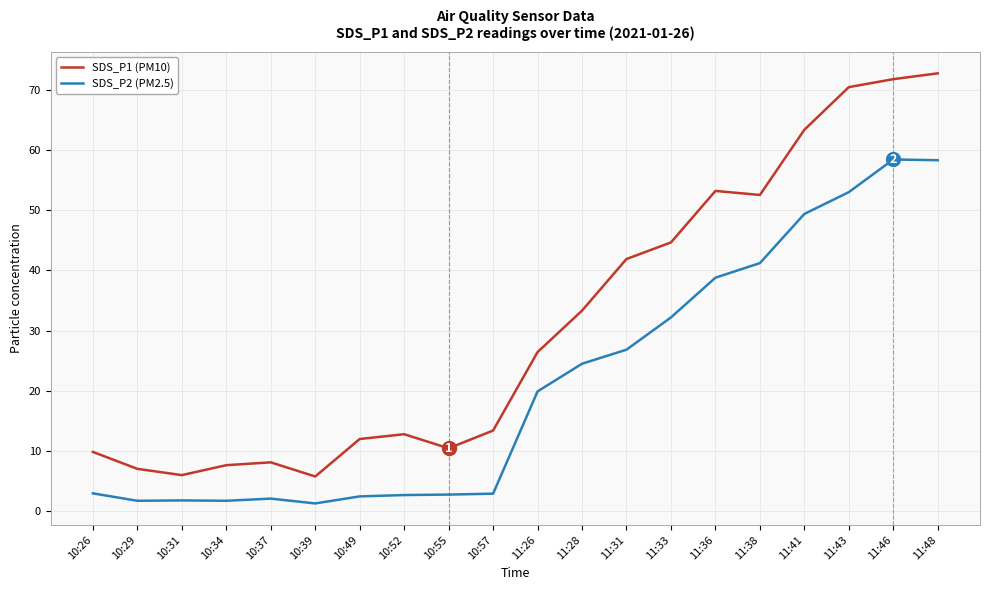

Is it true that SDS_P1 (PM10) equals 44.6 at 11:33?

True